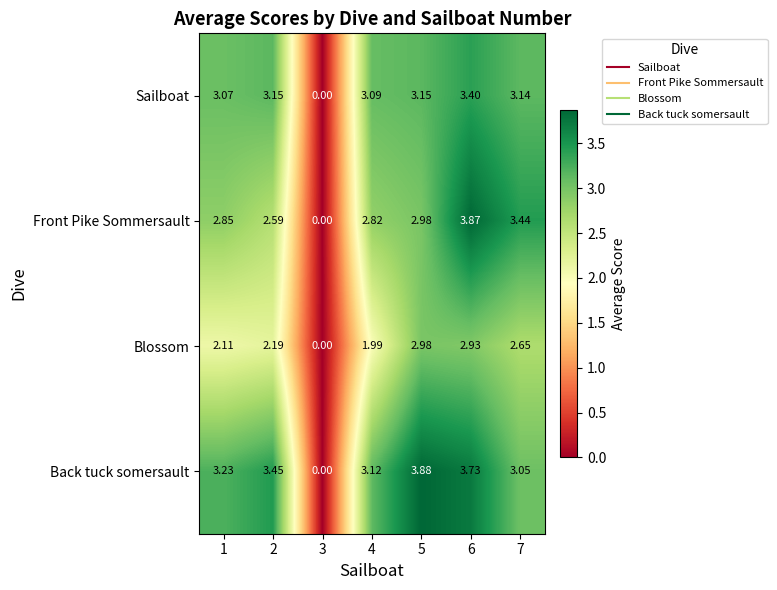

At 4, list the series in order from smallest to largest.

Blossom, Front Pike Sommersault, Sailboat, Back tuck somersault